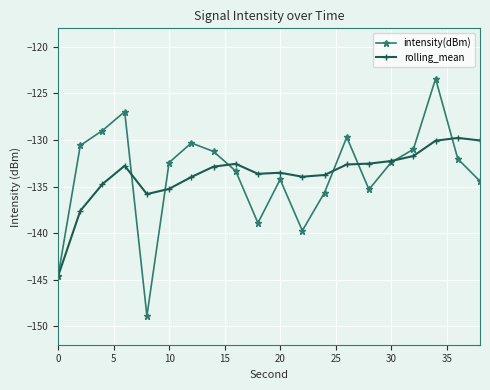

What is the greatest value displayed?

-123.4